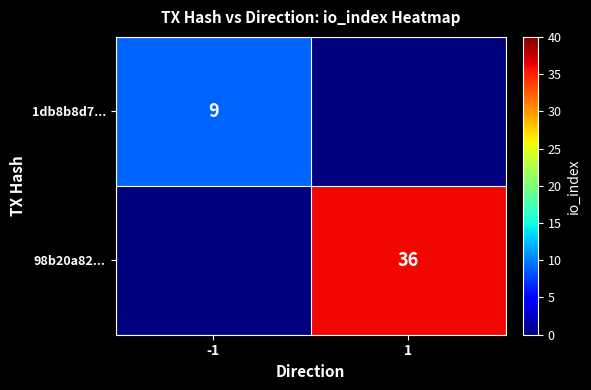

Count the number of categories in the chart.

2